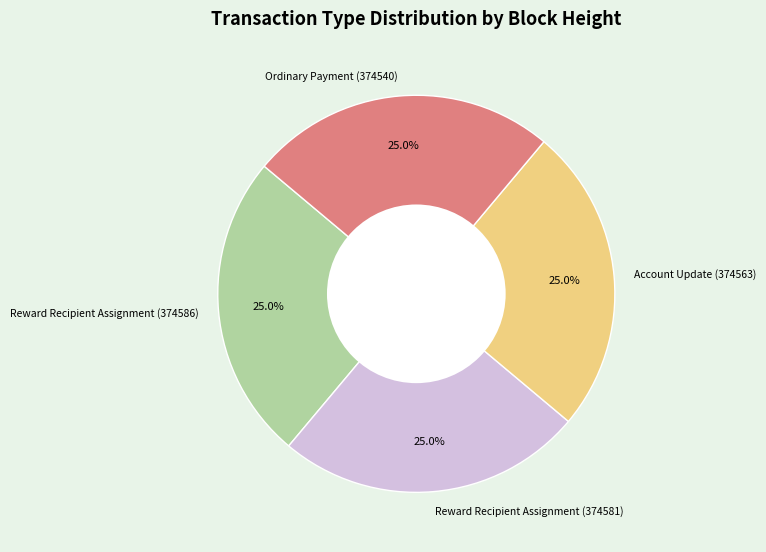

Combined, what portion of the pie is Reward Recipient Assignment (374586) and Account Update (374563)?

50.0%